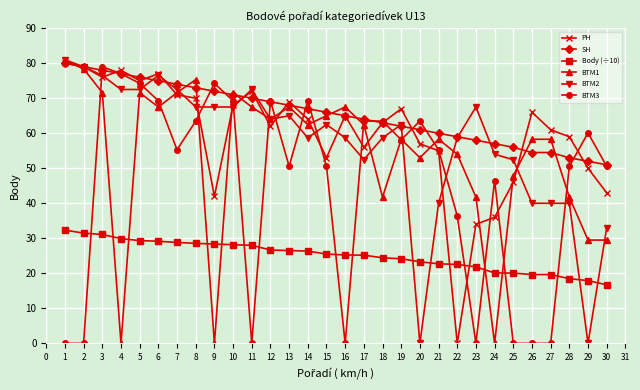

Where is the first local maximum for BTM1?

5